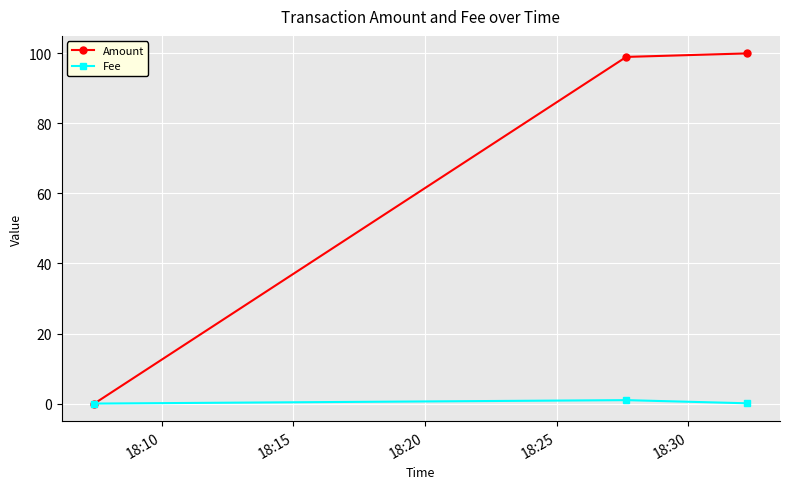

List the series in order of their overall mean, lowest first.

Fee, Amount